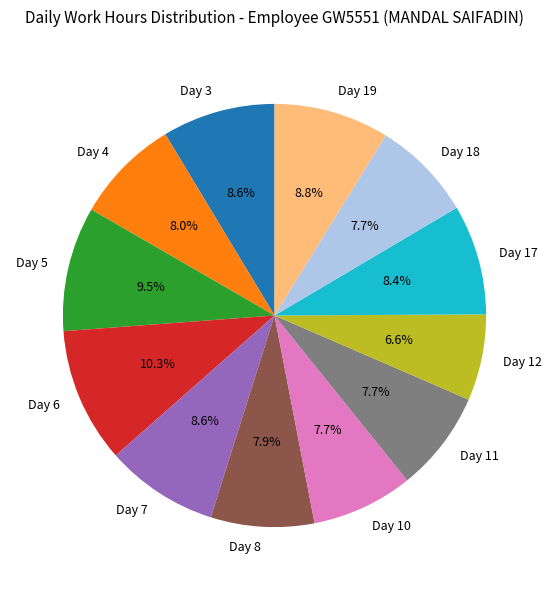

How many segments does this pie chart have?

12